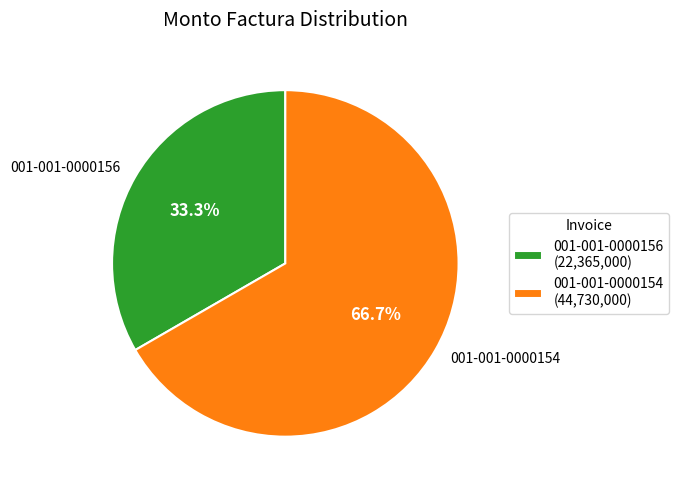

What is the ratio of the value at 001-001-0000156 to the value at 001-001-0000154?

0.5